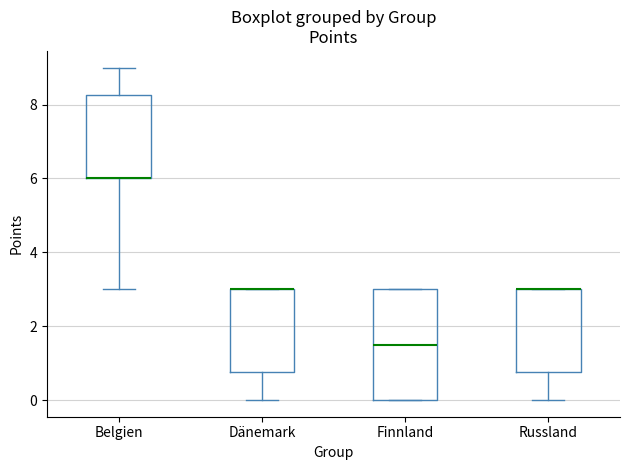

Reading left to right, read every box against the y-axis: the position of its median line, the range the box covers, and the ends of its whiskers. The values are not printed on the chart, so give them approximately, as read against the axis.

Belgien: median 6.0 (drawn on the box's lower edge), box 6.0 to 8.2, whiskers 3.0 to 9.0
Dänemark: median 3.0 (drawn on the box's upper edge), box 0.8 to 3.0, whiskers 0.0 to 3.0
Finnland: median 1.6, box 0.0 to 3.0, whiskers 0.0 to 3.0
Russland: median 3.0 (drawn on the box's upper edge), box 0.8 to 3.0, whiskers 0.0 to 3.0